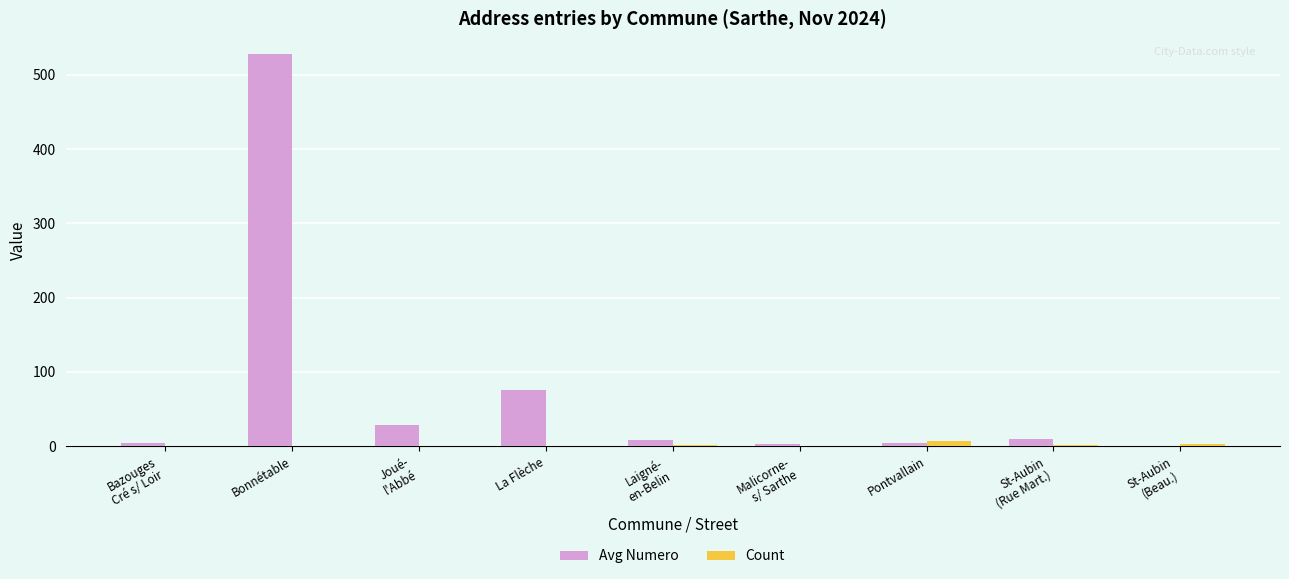

Which category has the highest value across all series?

Bonnétable